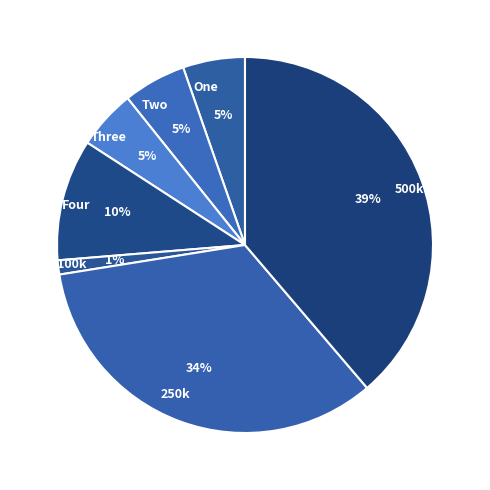

How many slices are in this pie chart?

7